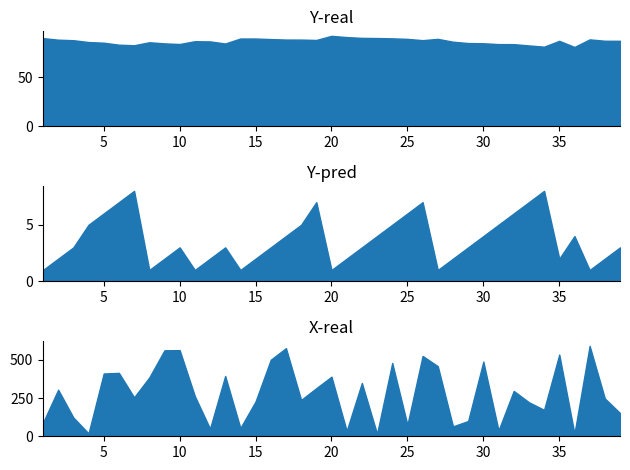

Rank the series at 3 from lowest to highest value.

Y-pred, Y-real, X-real